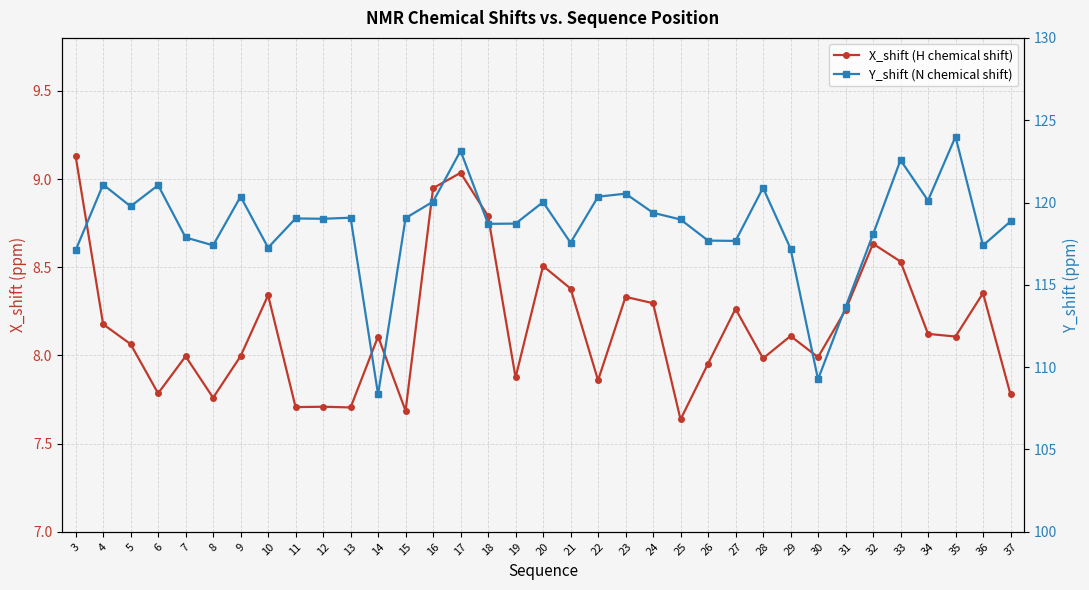

At how many categories does at least one series exceed 114?

32